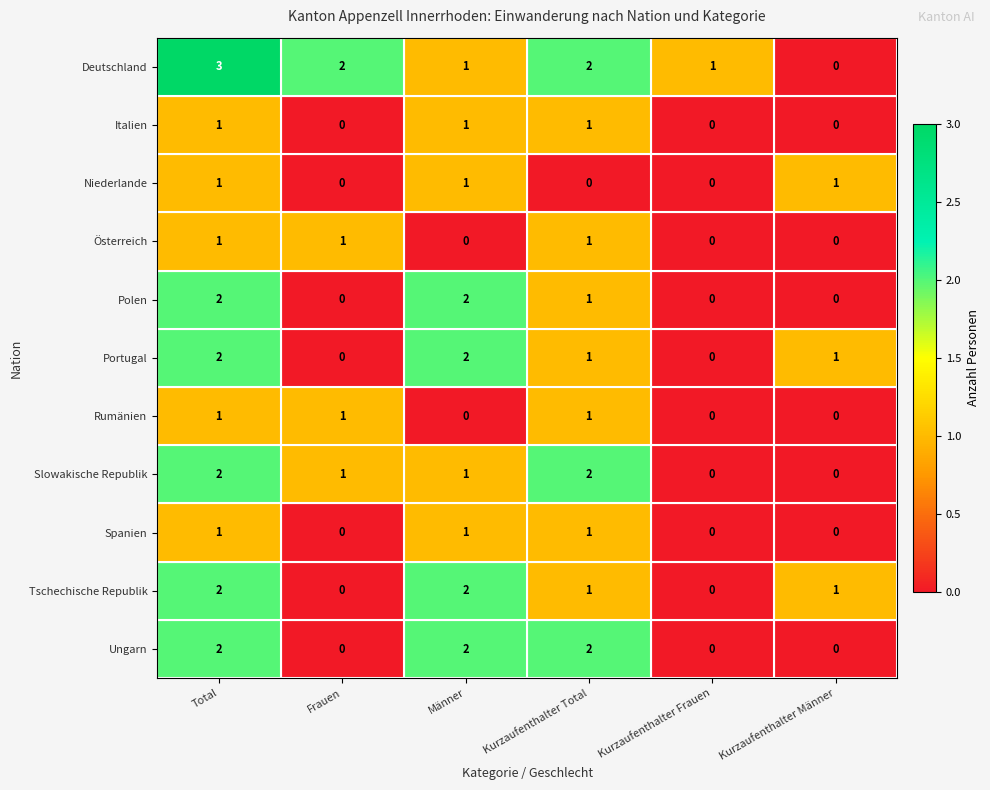

The value of Italien at Kurzaufenthalter Total is 2. True or false?

False